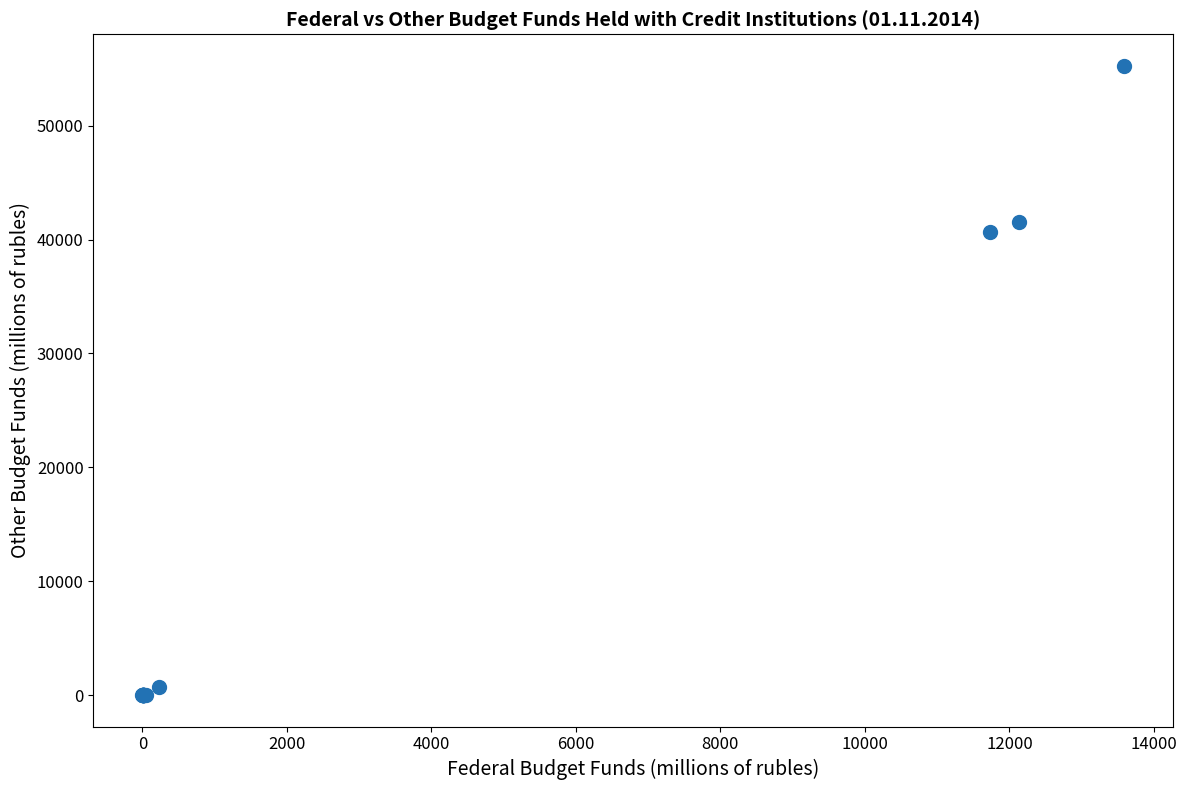

What Y value in the scatter plot is closest to 27629?

40702.7